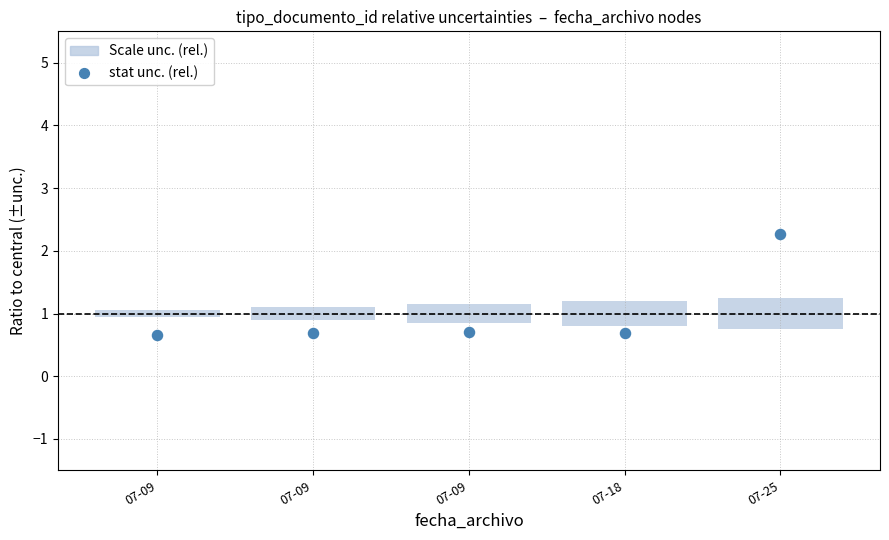

What is the range of Y values (max minus min)?

1.6